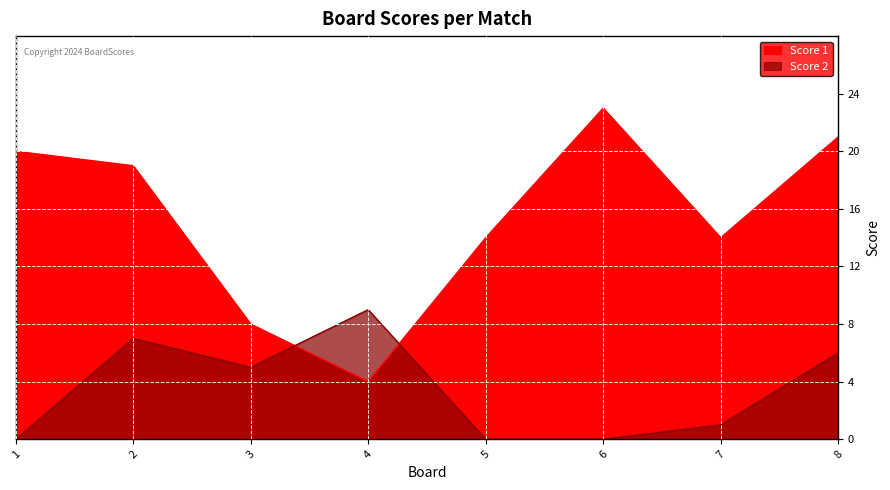

Is it true that Score 1 equals 13 at 3?

False